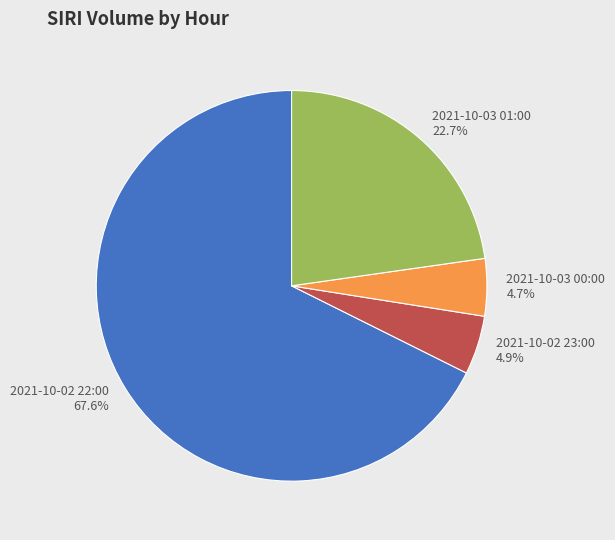

Which category has the biggest portion of the pie?

2021-10-02 22:00